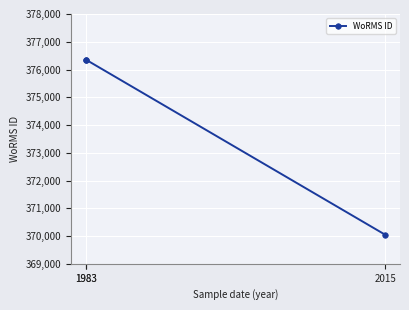

At which label is the value closest to 373203?

2015